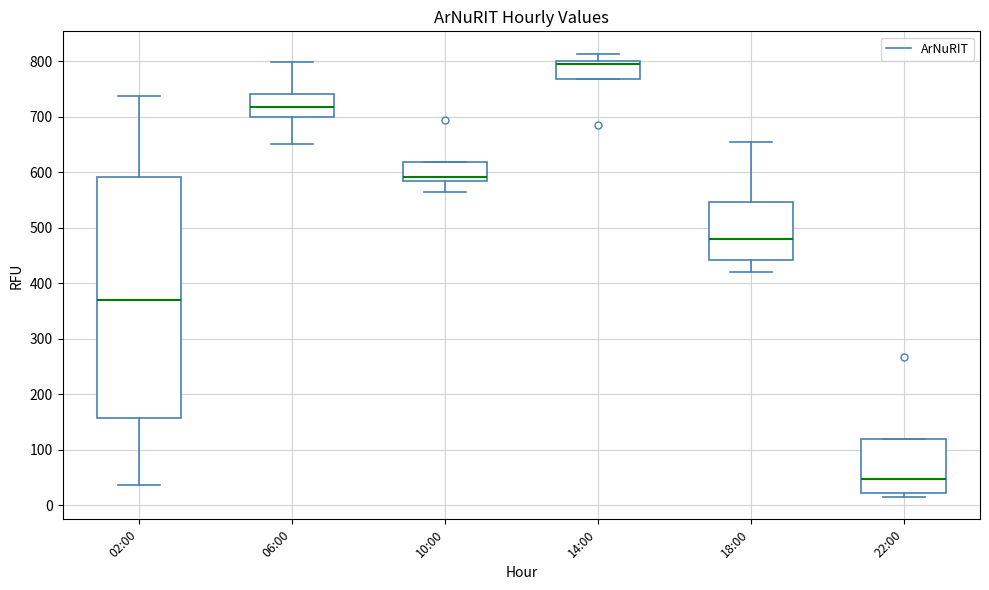

Which box's median line is the highest?

14:00